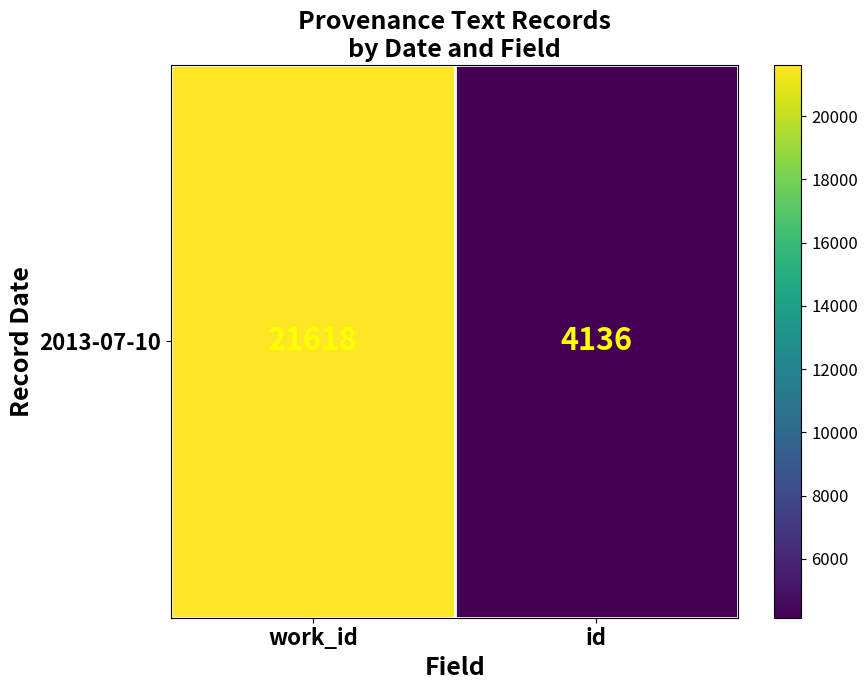

What is the ratio of the value at work_id to the value at id?

5.2